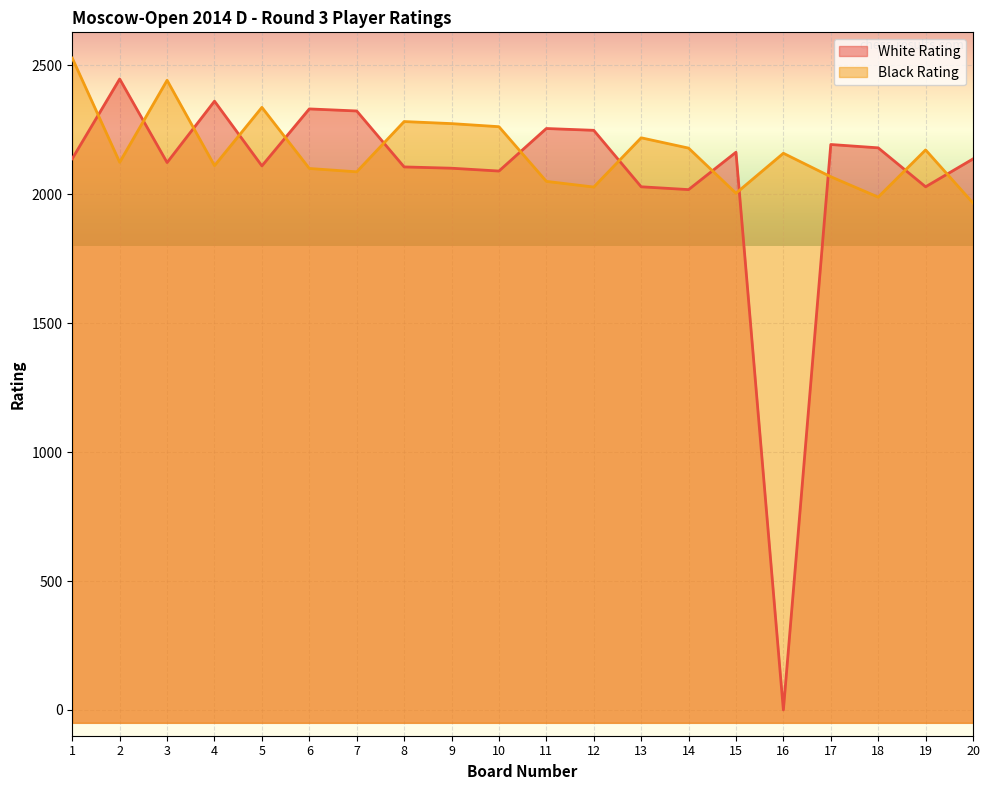

What is the value of the Black Rating point at the 7th from the left?

2087